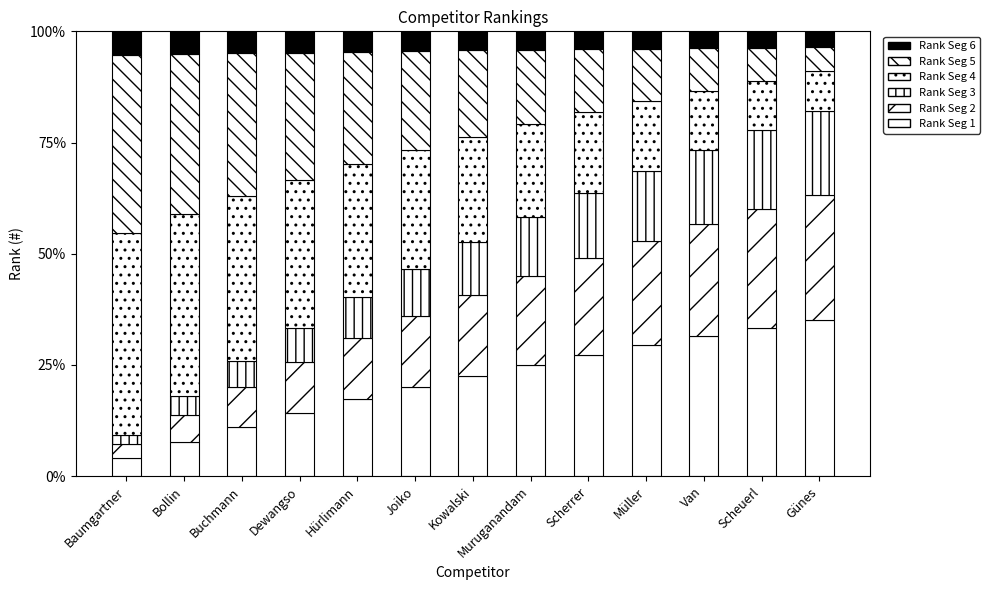

How many series are shown in this chart?

6